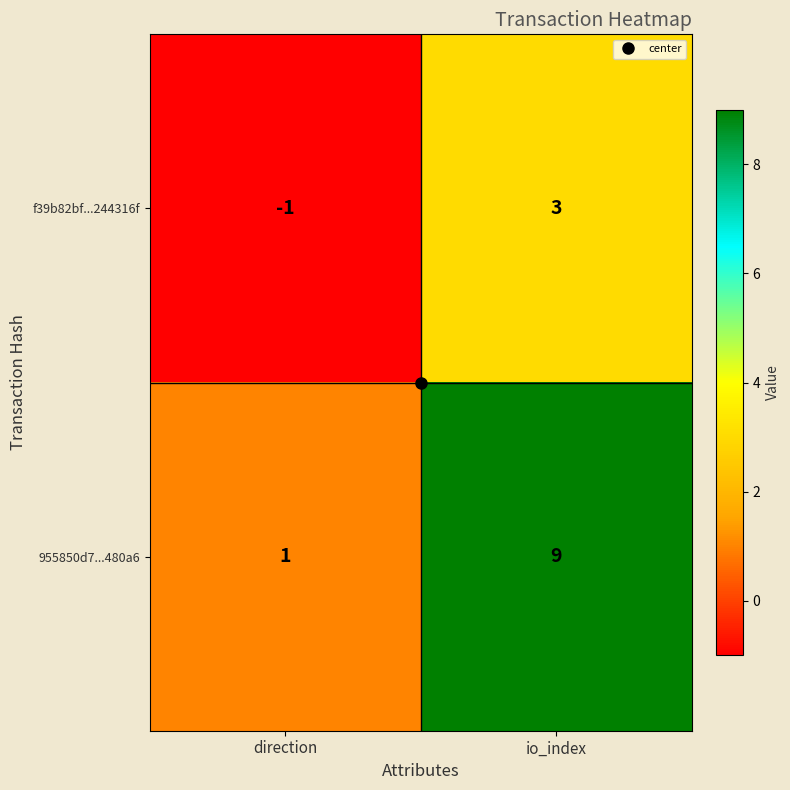

At how many categories does at least one series exceed 3?

1